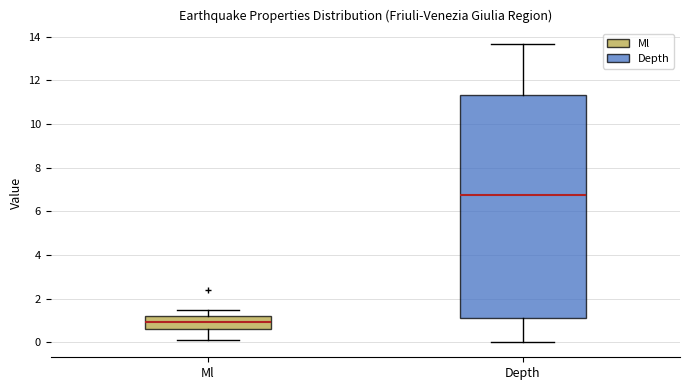

Reading left to right, read every box against the y-axis: the position of its median line, the range the box covers, and the ends of its whiskers. The values are not printed on the chart, so give them approximately, as read against the axis.

Ml: median 1.0, box 0.6 to 1.2, whiskers 0.2 to 1.6
Depth: median 6.8, box 1.2 to 11.4, whiskers 0.0 to 13.6